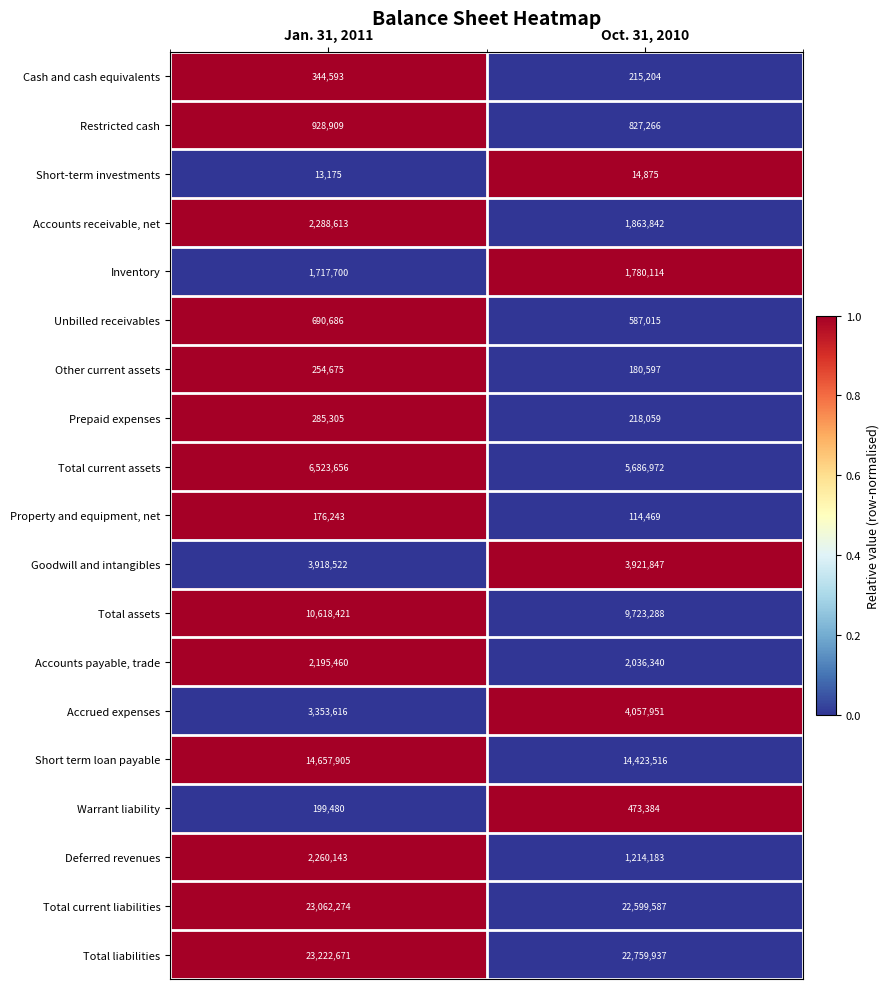

Count the number of data series in this chart.

19